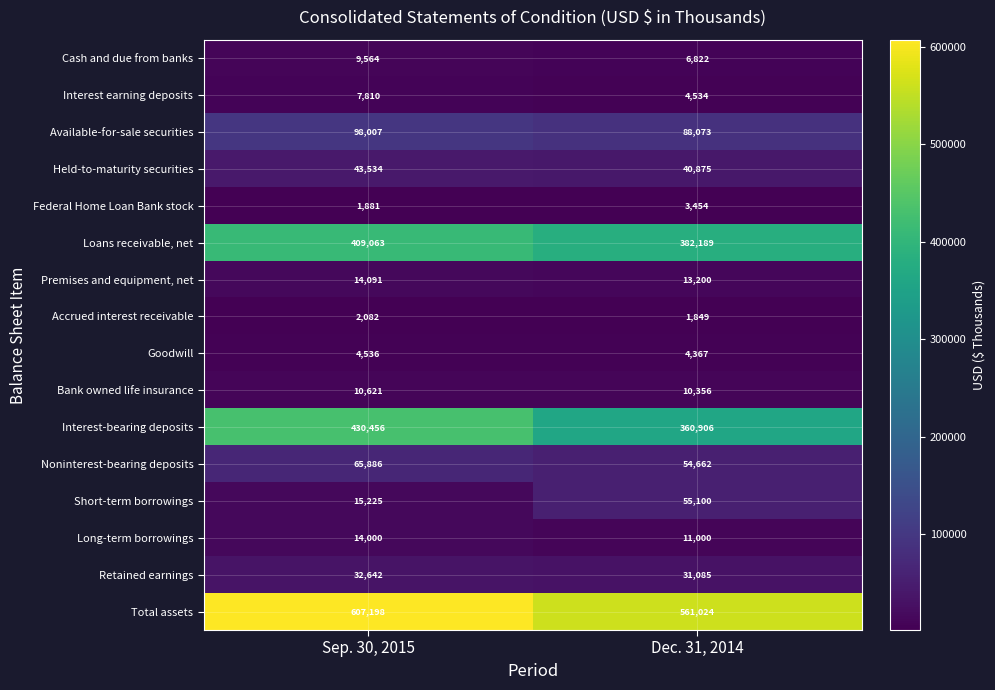

How many series are shown in this chart?

16